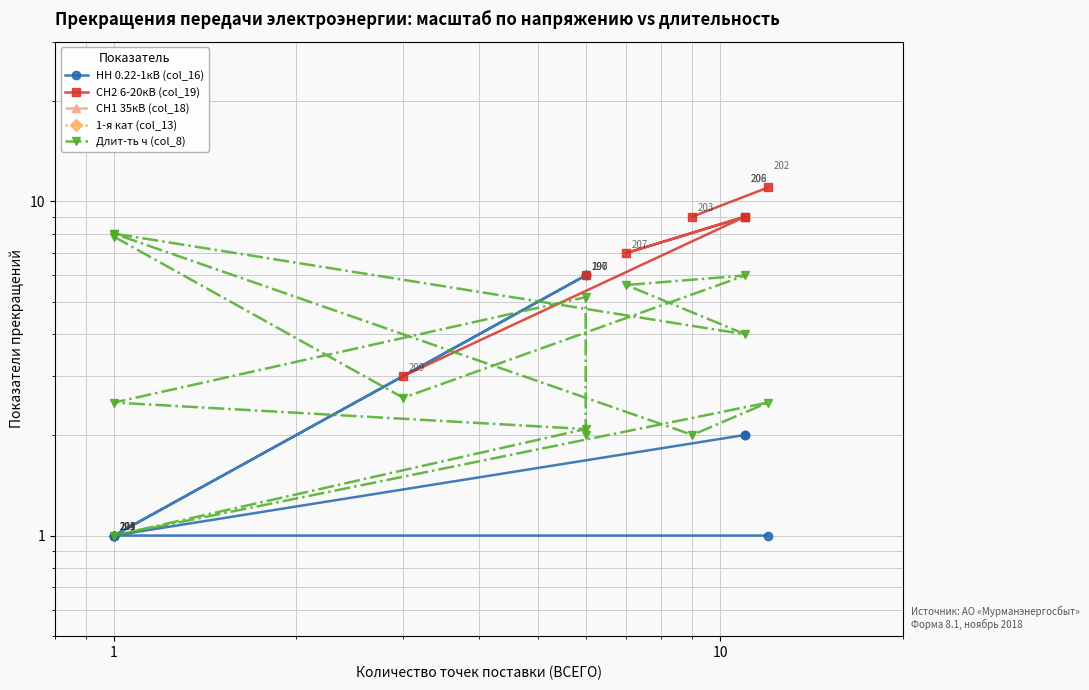

What is the difference between the maximum and minimum values in the Длит-ть ч (col_8) series?

7.0